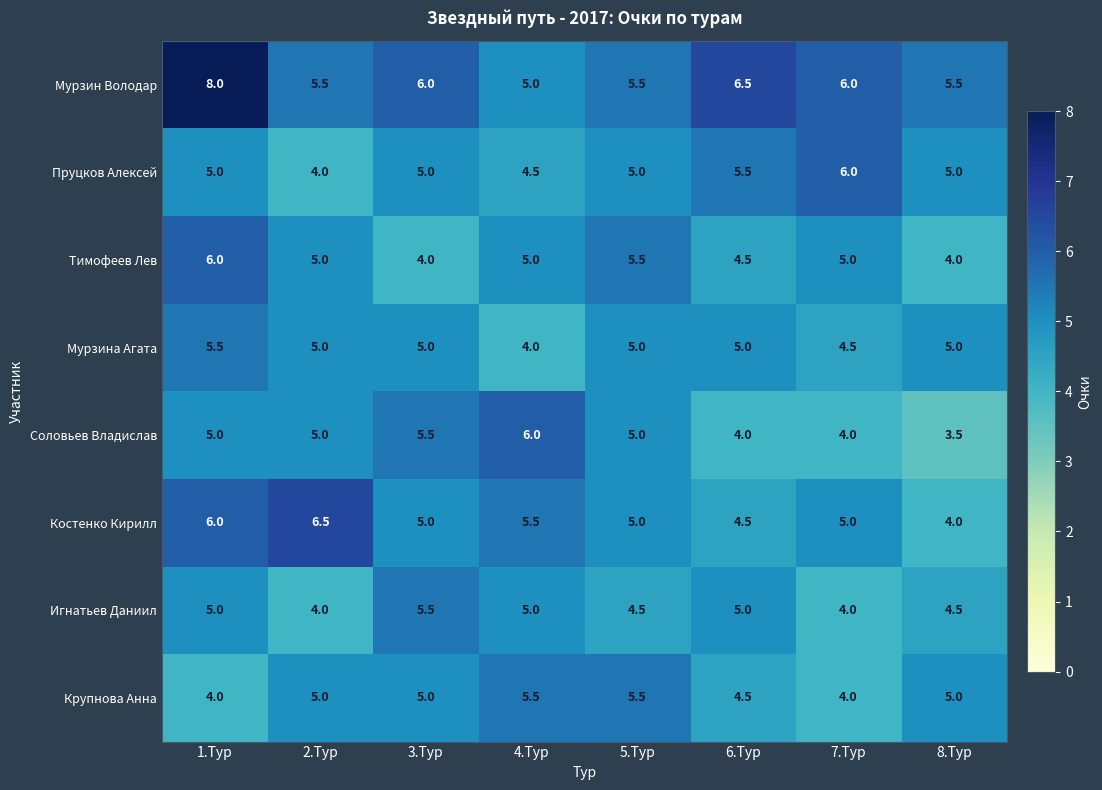

True or false: Пруцков Алексей has a value of 5.5 at 6.Тур.

True